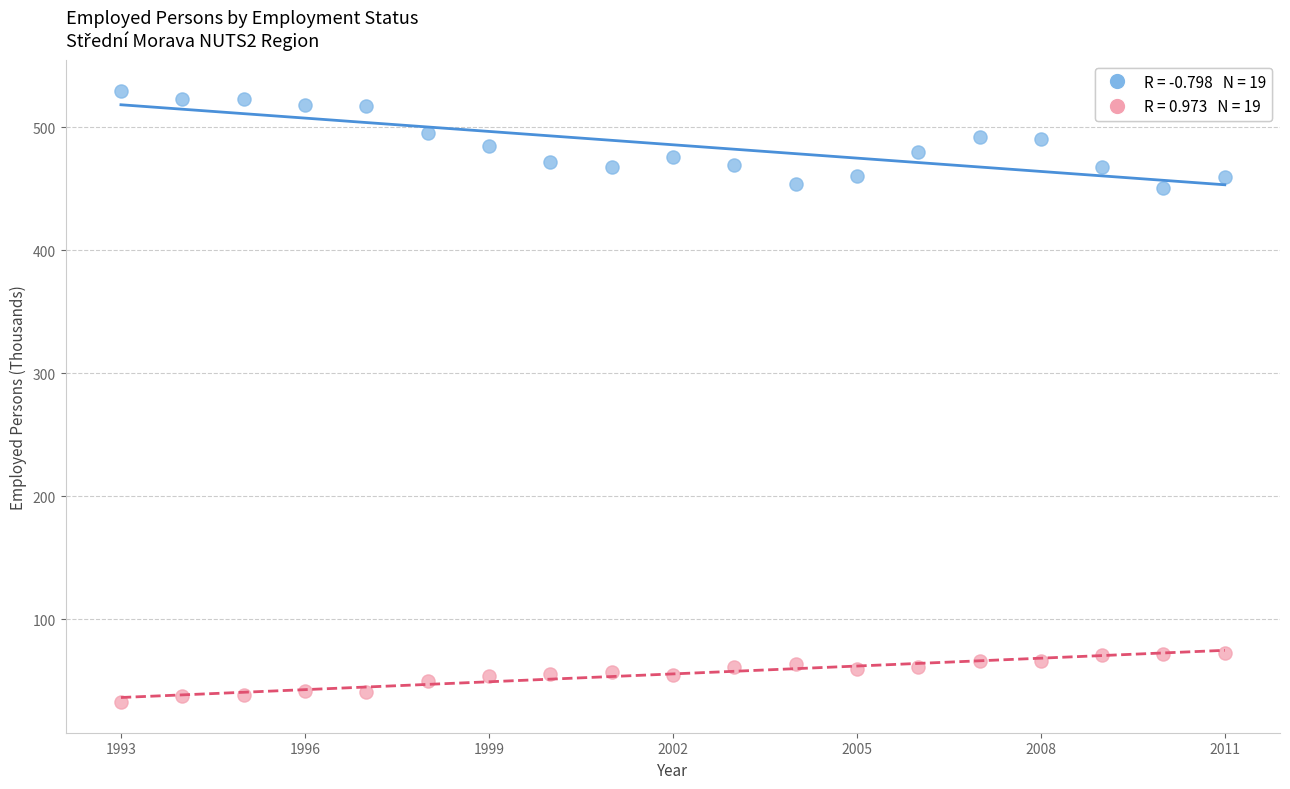

Across all data points, what is the range of Y values (max minus min)?

497.3